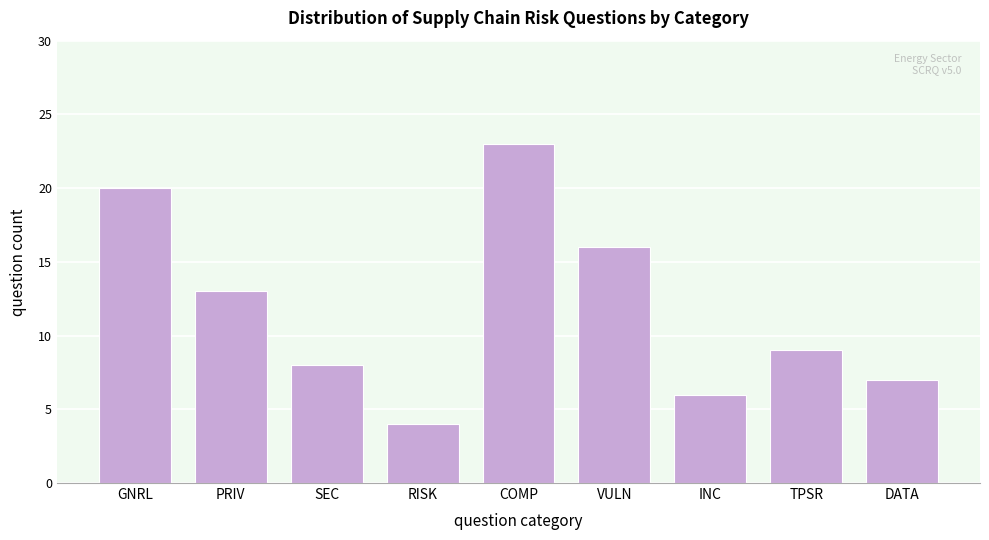

Reading right to left, list all the values displayed in this chart.

7	9	6	16	23	4	8	13	20